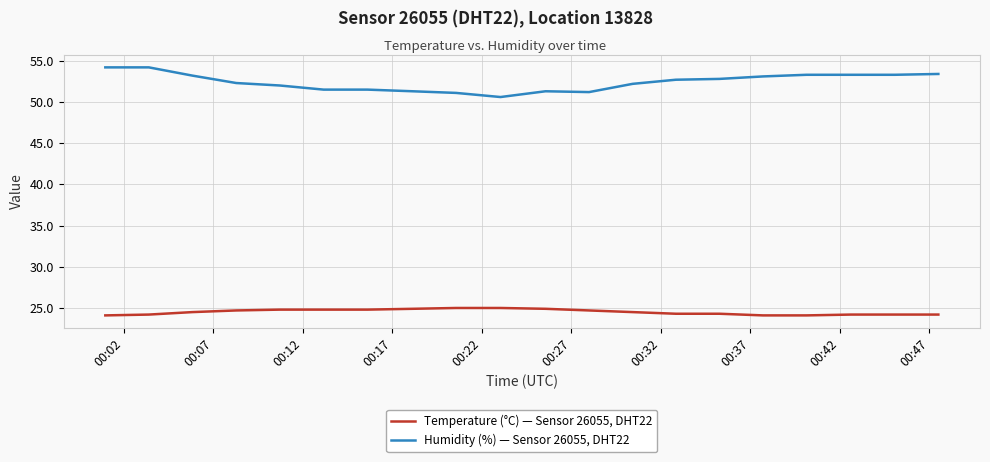

True or false: Temperature (°C) — Sensor 26055, DHT22 and Humidity (%) — Sensor 26055, DHT22 intersect in this chart.

False